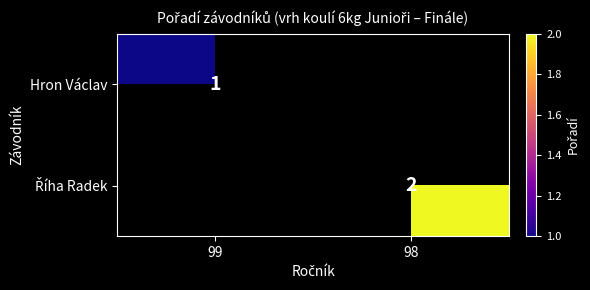

Is it true that Hron Václav equals 0 at 99?

False